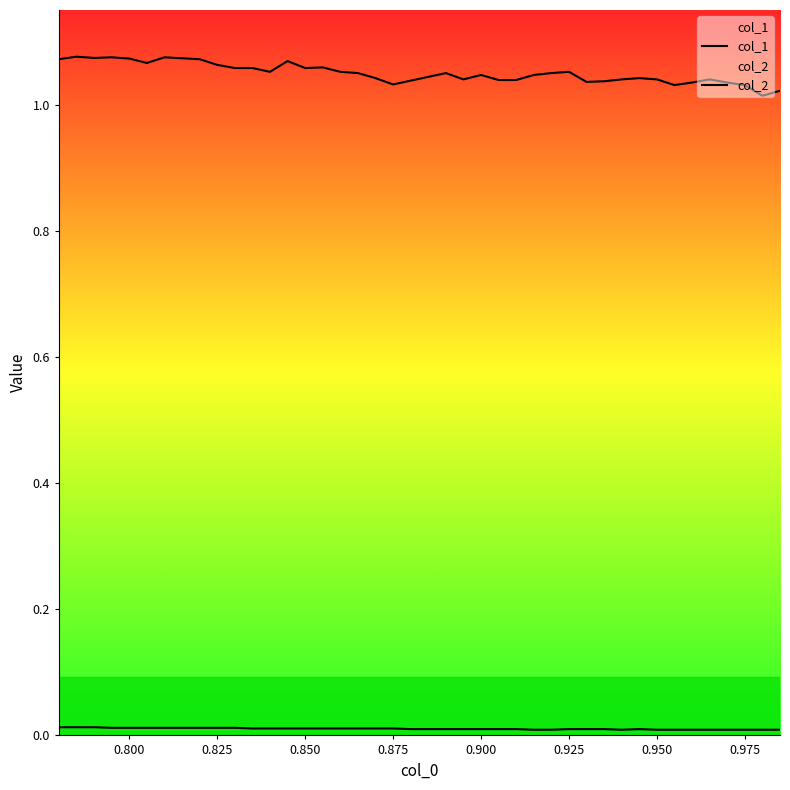

List the series in order of their overall mean, highest first.

col_1, col_2